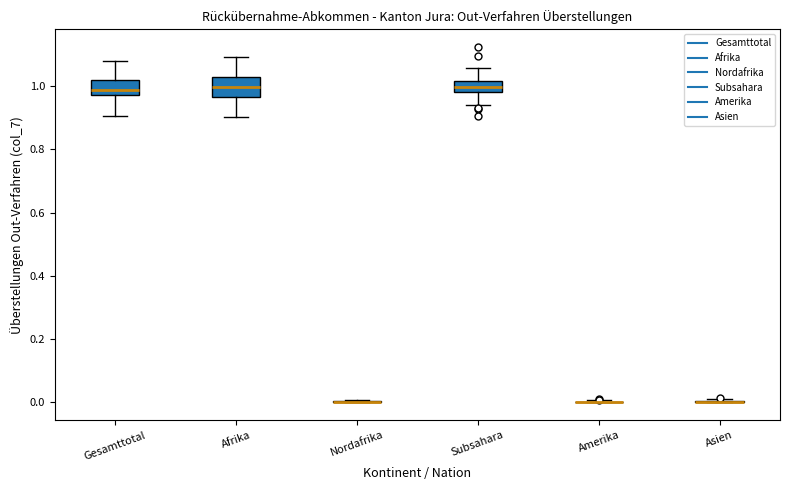

Reading left to right, read every box against the y-axis: the position of its median line, the range the box covers, and the ends of its whiskers. The values are not printed on the chart, so give them approximately, as read against the axis.

Gesamttotal: median 0.98 (inside the box), box 0.98 to 1.02, whiskers 0.90 to 1.08
Afrika: median 1.00, box 0.96 to 1.02, whiskers 0.90 to 1.10
Nordafrika: box collapsed to a line at 0.00, whiskers 0.00 to 0.00
Subsahara: median 1.00, box 0.98 to 1.02, whiskers 0.94 to 1.06
Amerika: box collapsed to a line at 0.00, whiskers 0.00 to 0.00
Asien: box collapsed to a line at 0.00, whiskers 0.00 to 0.00